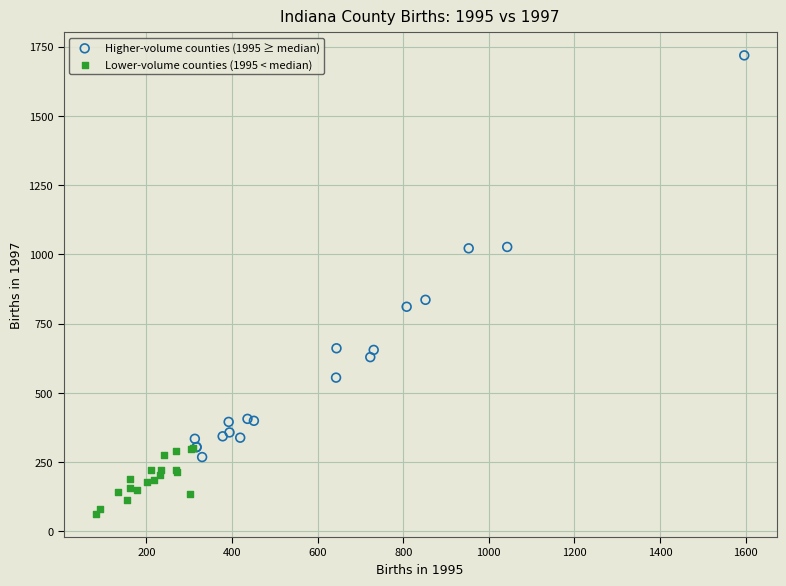

Which series reaches the minimum Y coordinate?

Lower-volume counties (1995 < median)